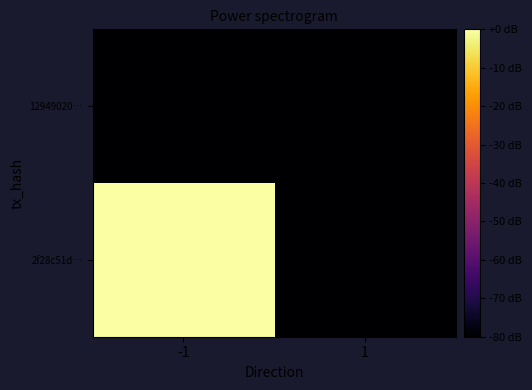

What is the smallest value displayed?

-80